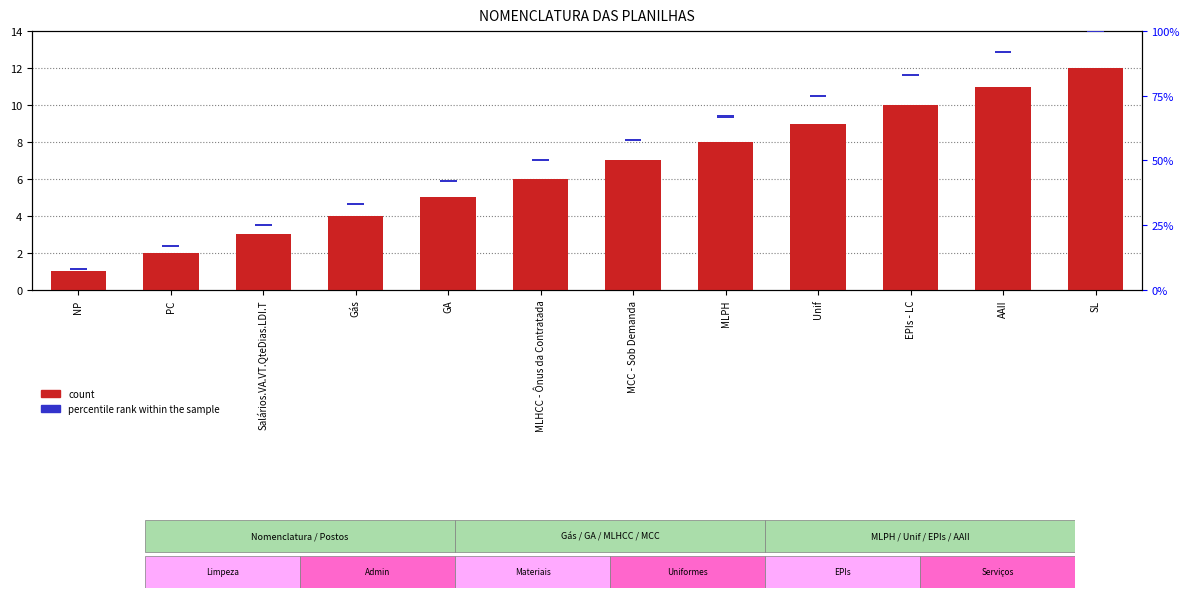

At which label is count closest to 6?

MLHCC - Ônus da Contratada